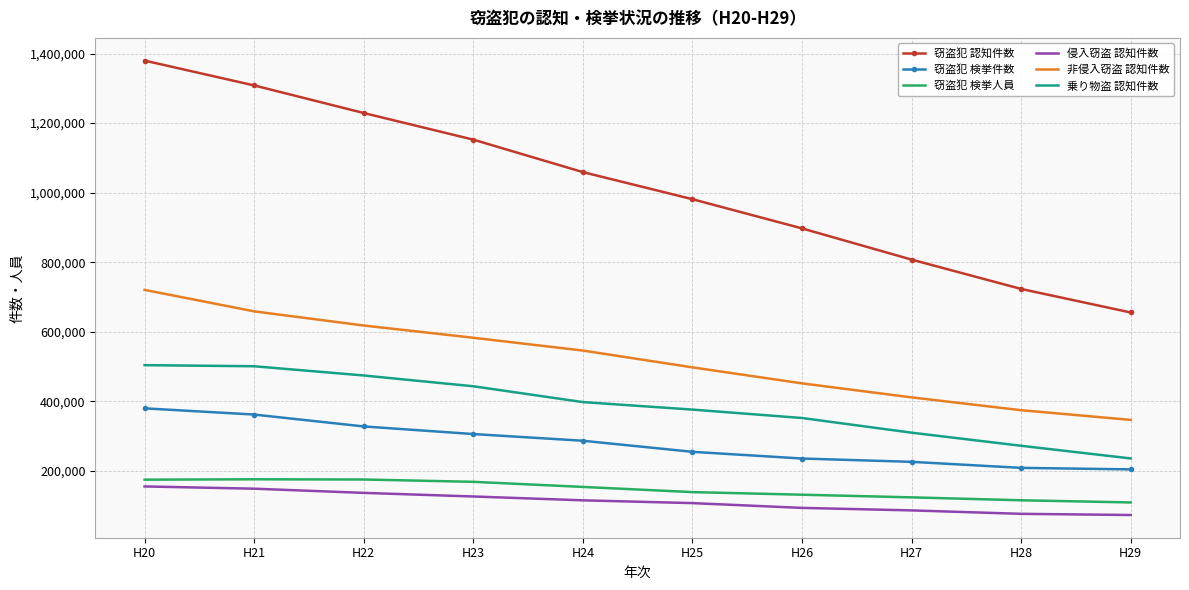

What is the spread (max minus min) of values at H24?

943803